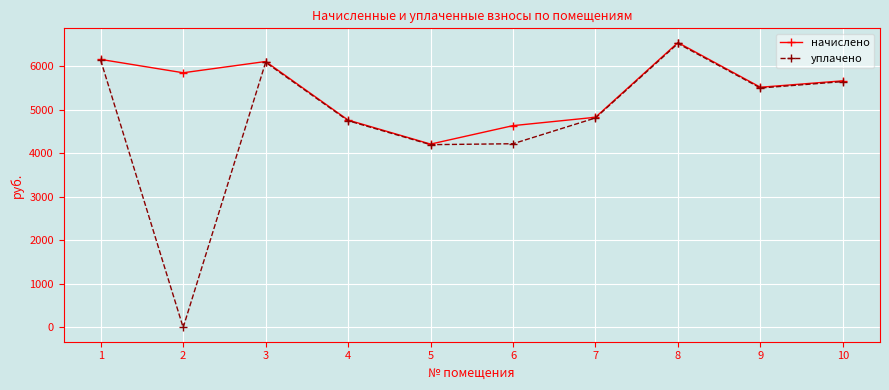

Does the chart display data point markers on the line(s)?

Yes